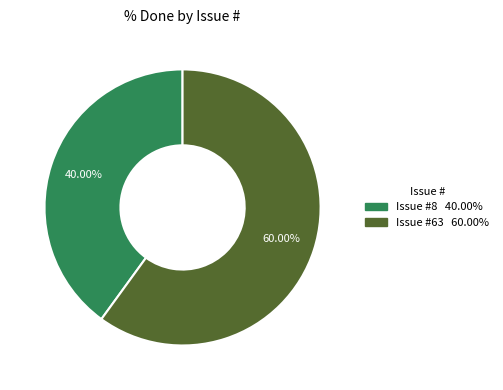

Does any single category account for the majority?

Yes